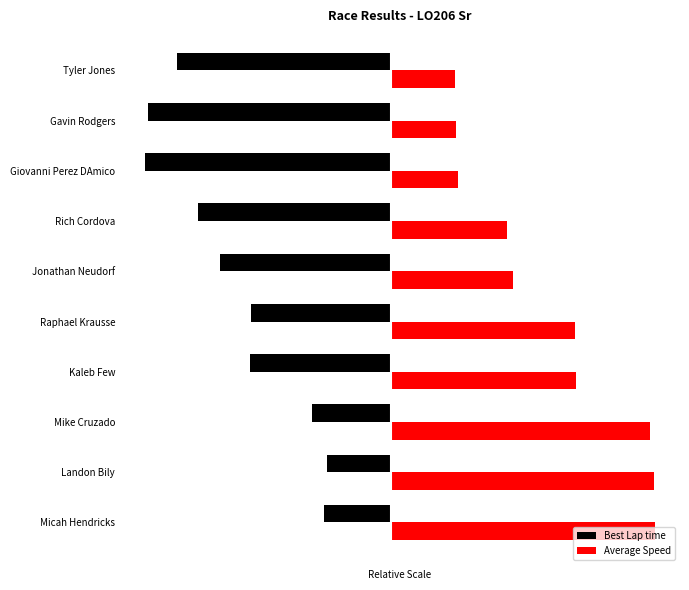

What are all the series names shown in the legend?

Best Lap time, Average Speed